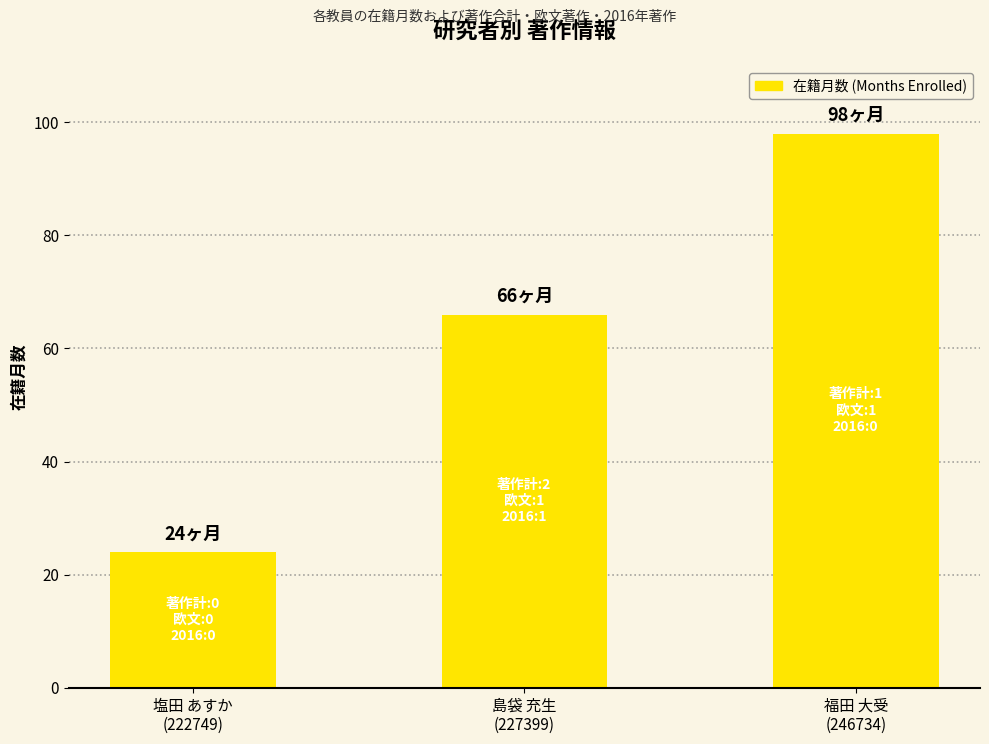

Count the number of categories in the chart.

3